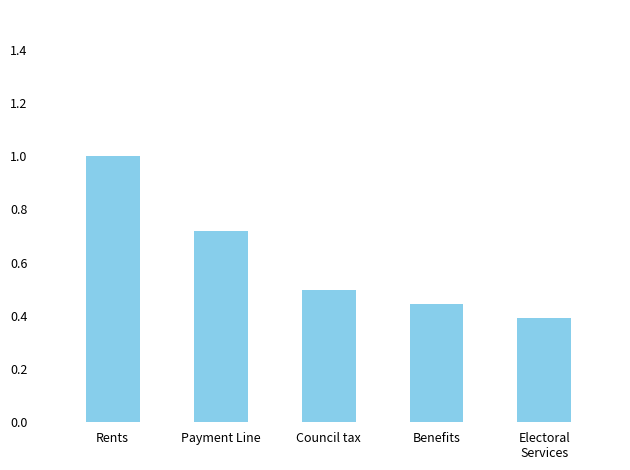

What is the label of the 4th bar from the right?

Payment Line